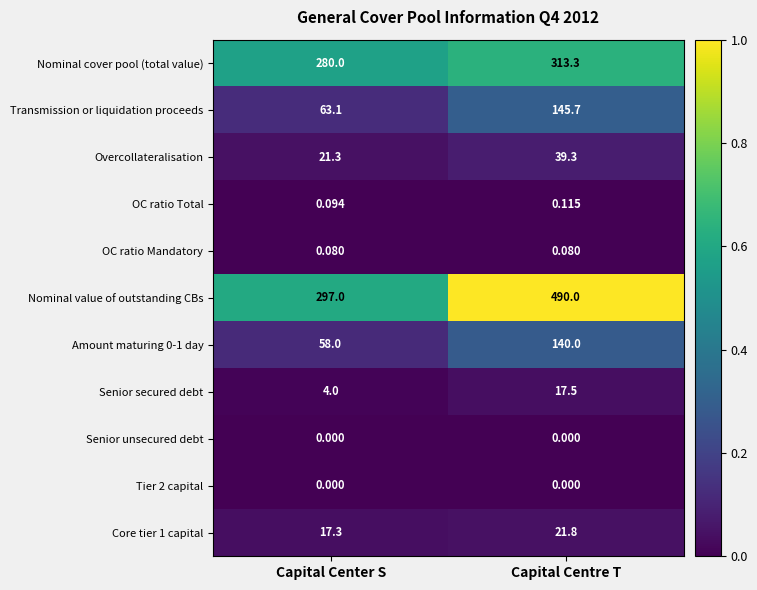

Where is OC ratio Total nearest to the value 0?

Capital Center S